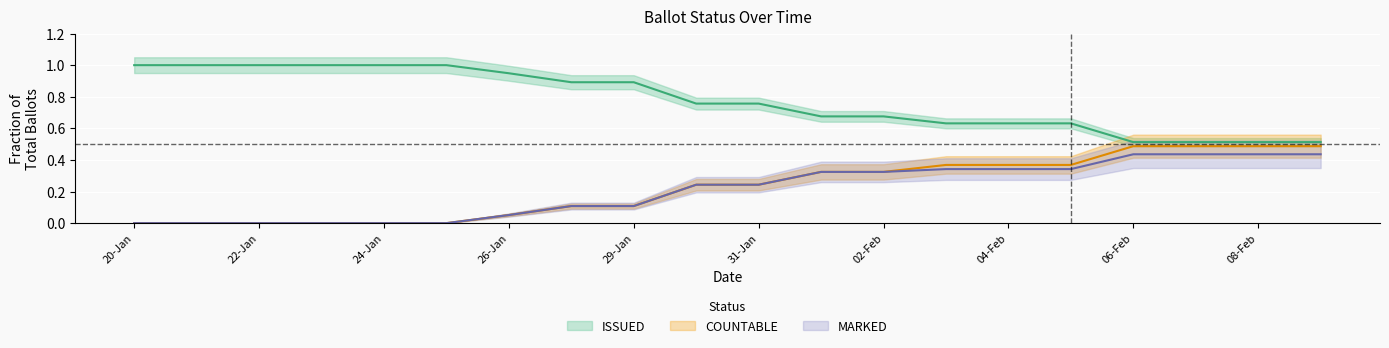

What is the label of the 6th point from the left?

25-Jan